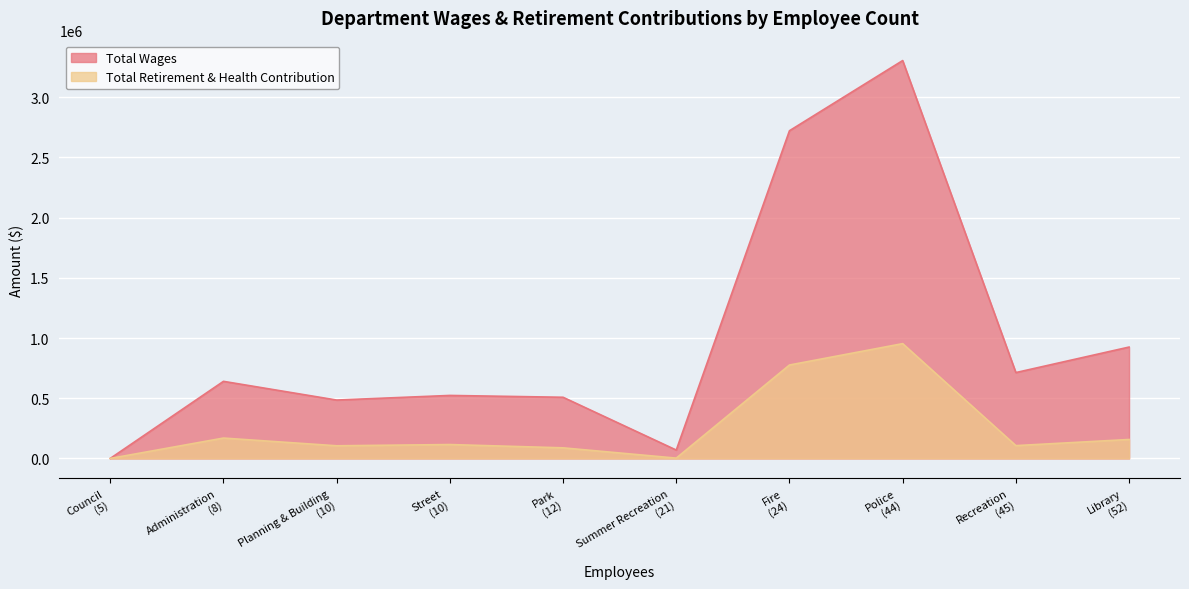

True or false: Total Retirement & Health Contribution and Total Wages intersect in this chart.

False